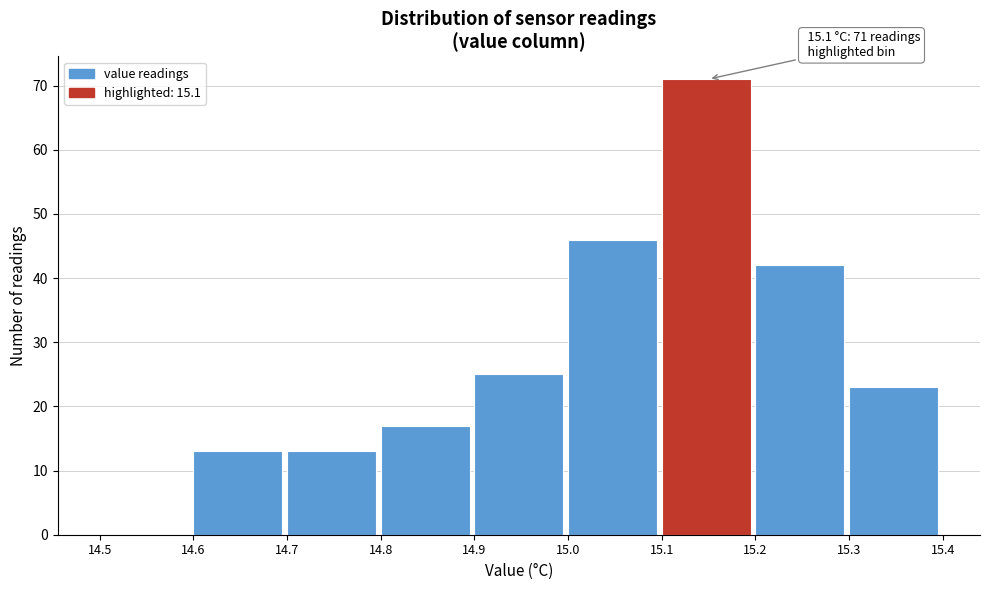

Over which range of the x-axis is the bar tallest?

15.1 to 15.2